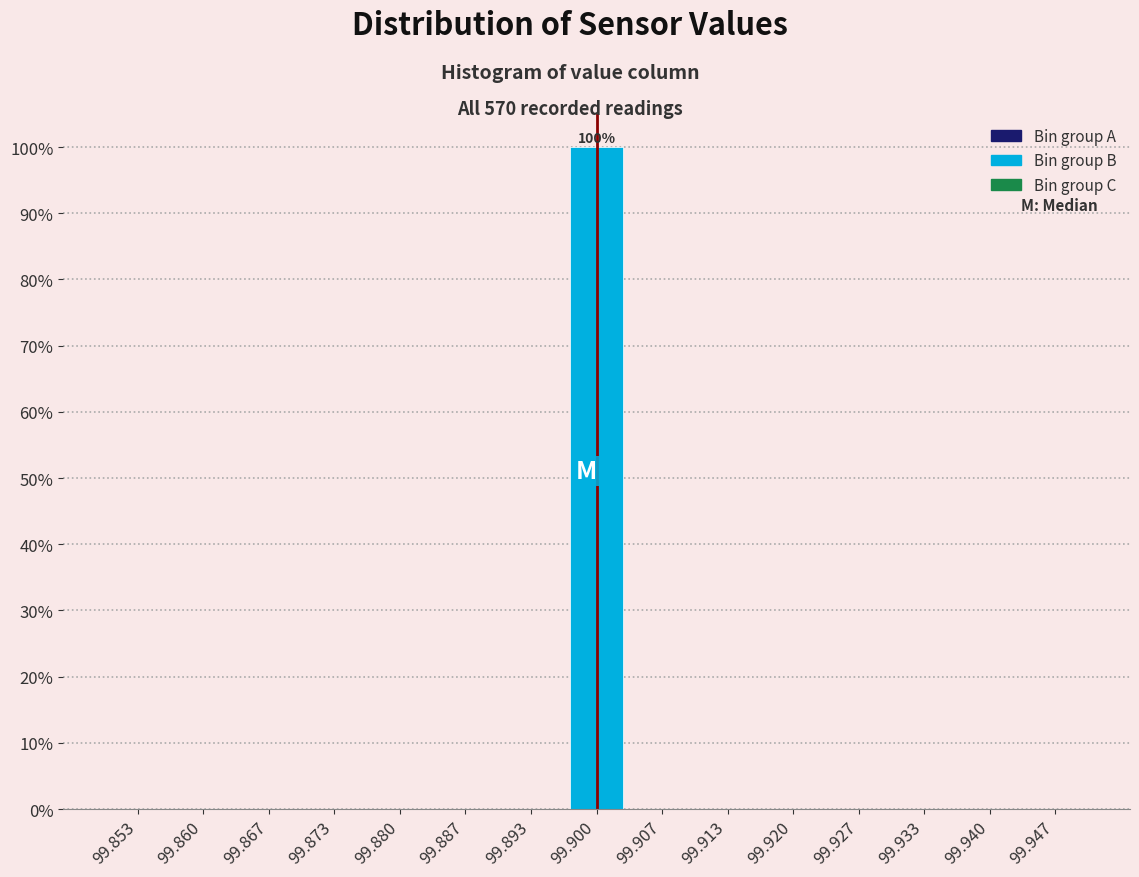

Which range on the x-axis has the tallest bar?

99.897 to 99.903